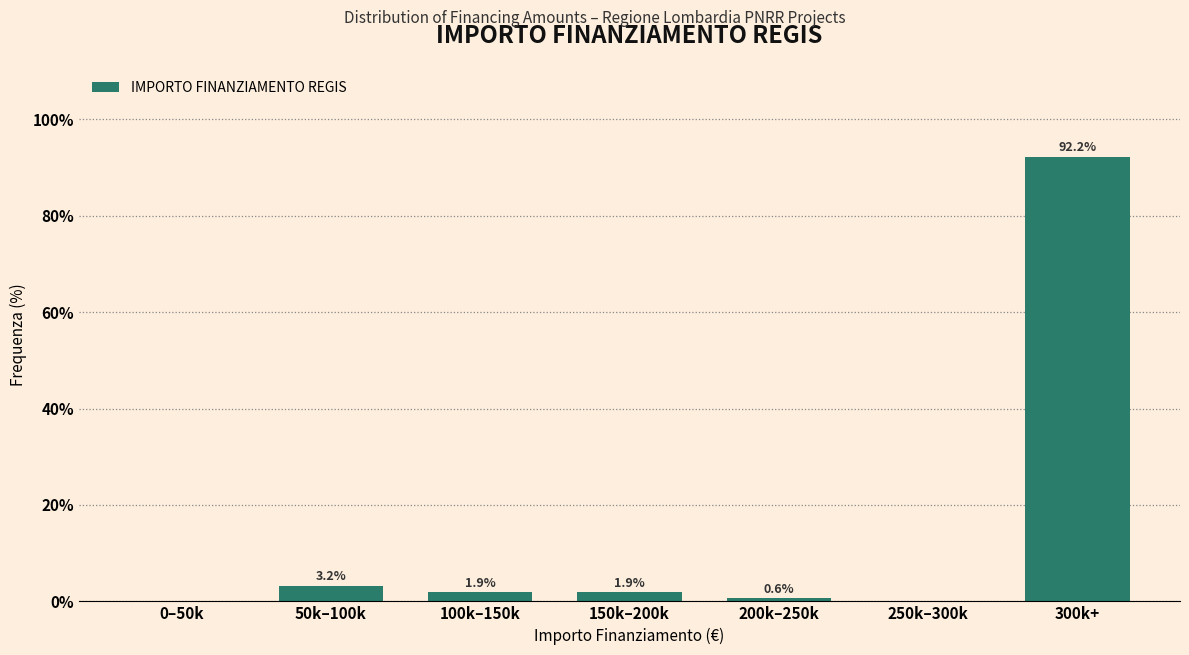

Reading right to left, transcribe all the data shown in this chart.

300k+=92.2	250k–300k=0.0	200k–250k=0.6	150k–200k=1.9	100k–150k=1.9	50k–100k=3.2	0–50k=0.0